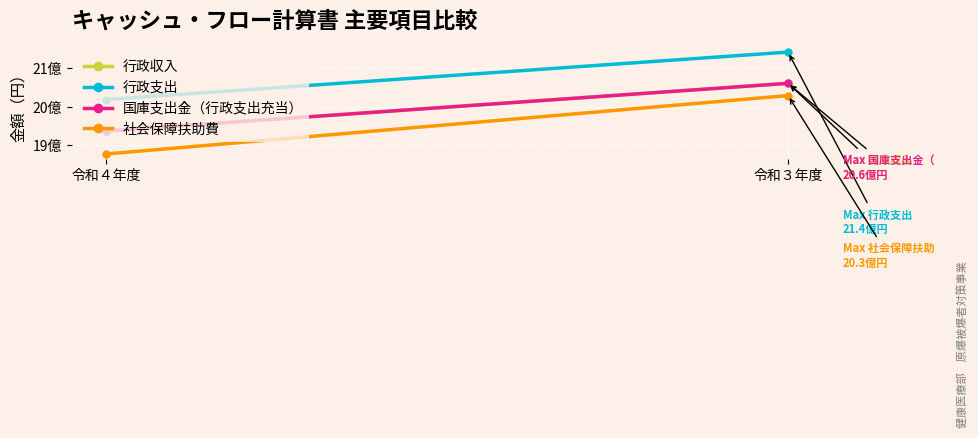

Is it true that 国庫支出金（行政支出充当） equals 837590077 at 令和３年度?

False